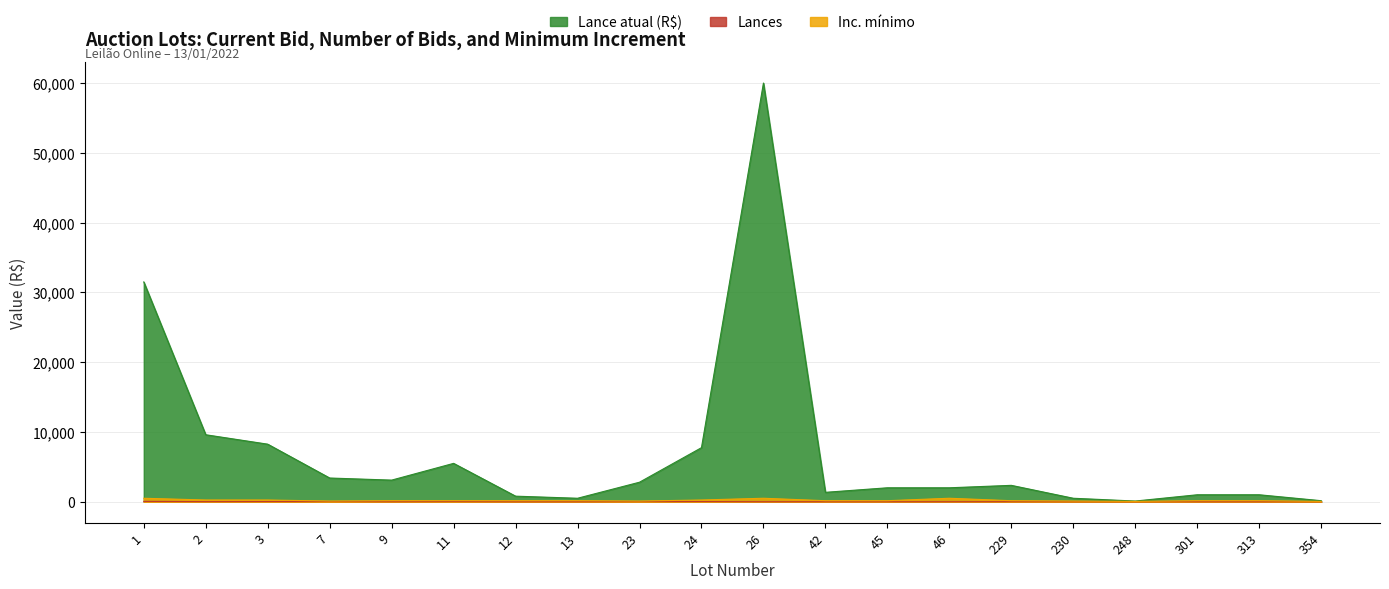

What is the difference between the Lance atual (R$) values at 11 and 24?

2250